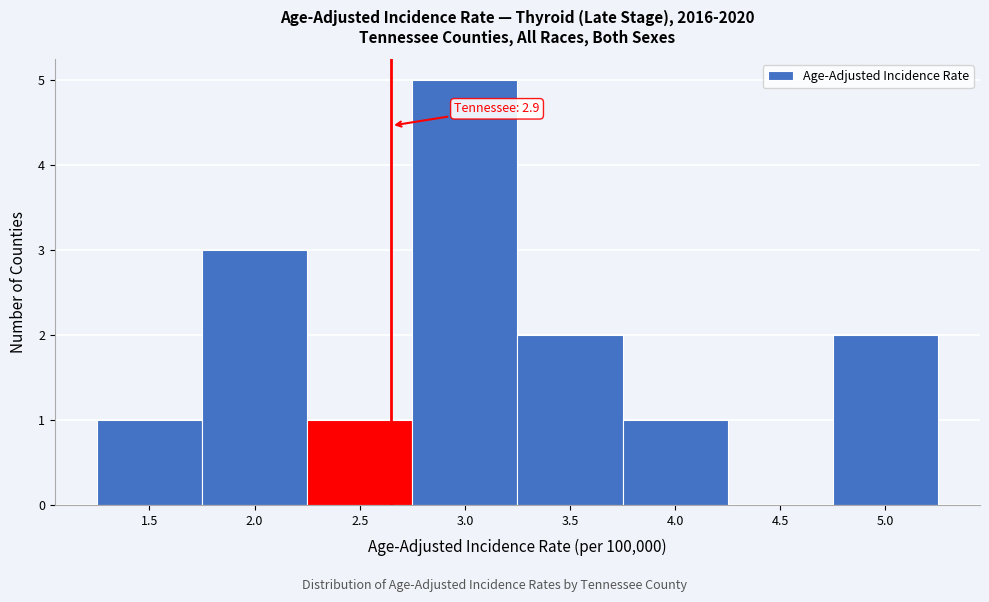

Reading right to left, what are all the values shown in this chart?

5.0=2	4.5=0	4.0=1	3.5=2	3.0=5	2.5=1	2.0=3	1.5=1